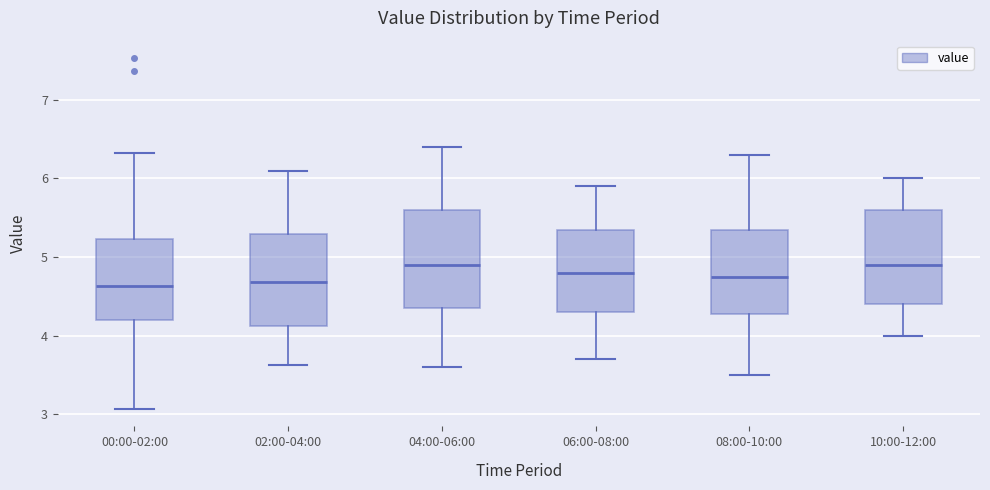

Reading left to right, read every box against the y-axis: the position of its median line, the range the box covers, and the ends of its whiskers. The values are not printed on the chart, so give them approximately, as read against the axis.

00:00-02:00: median 4.6, box 4.2 to 5.2, whiskers 3.1 to 6.3
02:00-04:00: median 4.7, box 4.1 to 5.3, whiskers 3.6 to 6.1
04:00-06:00: median 4.9, box 4.4 to 5.6, whiskers 3.6 to 6.4
06:00-08:00: median 4.8, box 4.3 to 5.4, whiskers 3.7 to 5.9
08:00-10:00: median 4.8, box 4.3 to 5.4, whiskers 3.5 to 6.3
10:00-12:00: median 4.9, box 4.4 to 5.6, whiskers 4.0 to 6.0